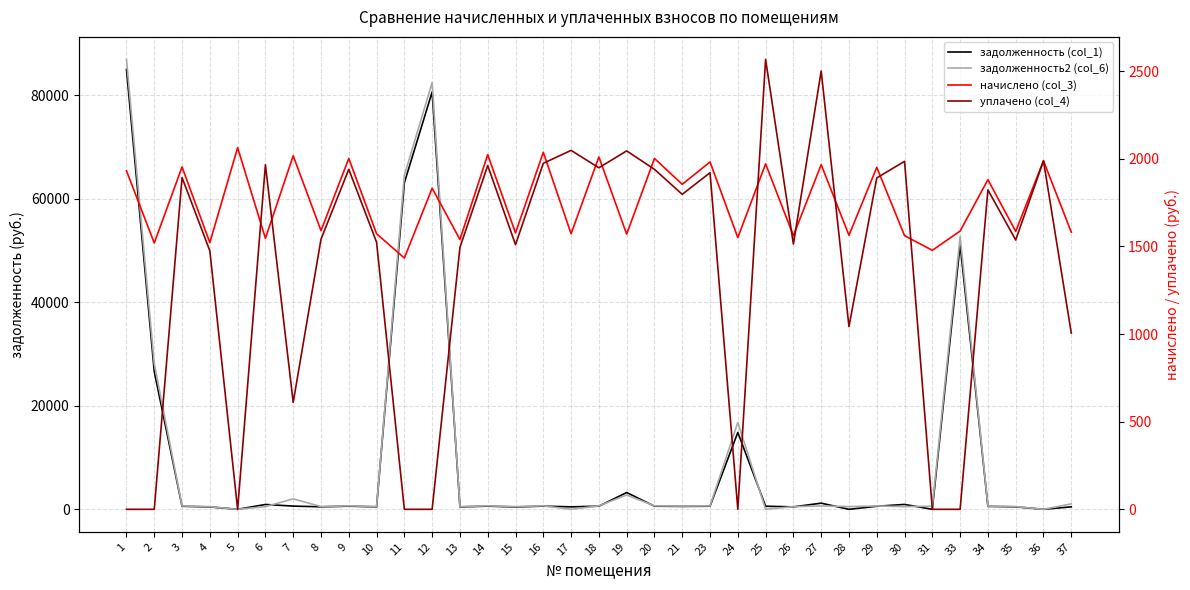

Reading left to right, extract all data points from this chart.

задолженность (col_1): 85021.1	26625.9	590.7	460.2	0.0	935.1	622.0	480.9	605.4	475.5	63111.5	80658.6	468.0	612.0	453.1	616.0	475.5	608.1	3244.4	605.4	560.8	599.4	14860.8	596.1	472.2	1189.5	0.0	590.1	944.4	0.0	51169.2	568.8	479.5	0.0	478.2
задолженность2 (col_6): 86952.2	28145.3	651.1	507.2	0.0	520.9	2019.2	530.0	667.2	524.1	64545.0	82490.6	513.1	674.5	519.7	679.0	0.0	670.1	2769.5	667.2	618.0	660.6	16789.3	0.0	520.4	655.5	521.1	650.3	520.4	595.5	52756.8	626.8	528.5	0.0	1054.0
начислено (col_3): 1931.2	1519.4	1953.2	1521.6	2063.3	1545.8	2017.0	1589.8	2001.6	1572.2	1433.5	1832.1	1539.2	2023.7	1576.6	2036.8	1572.2	2010.4	1570.0	2001.6	1854.1	1981.8	1550.2	1970.8	1561.2	1966.4	1563.4	1951.0	1561.2	1477.5	1587.6	1880.5	1585.4	1988.4	1581.0
уплачено (col_4): 0.0	0.0	1892.9	1474.6	0.0	1965.6	610.1	1540.8	1939.8	1523.7	0.0	0.0	1494.2	1961.2	1510.0	1974.0	2047.8	1948.3	2044.9	1939.8	1796.8	1920.6	0.0	2566.9	1513.0	2500.4	1042.3	1890.7	1985.2	0.0	0.0	1822.4	1536.5	1988.4	1005.2